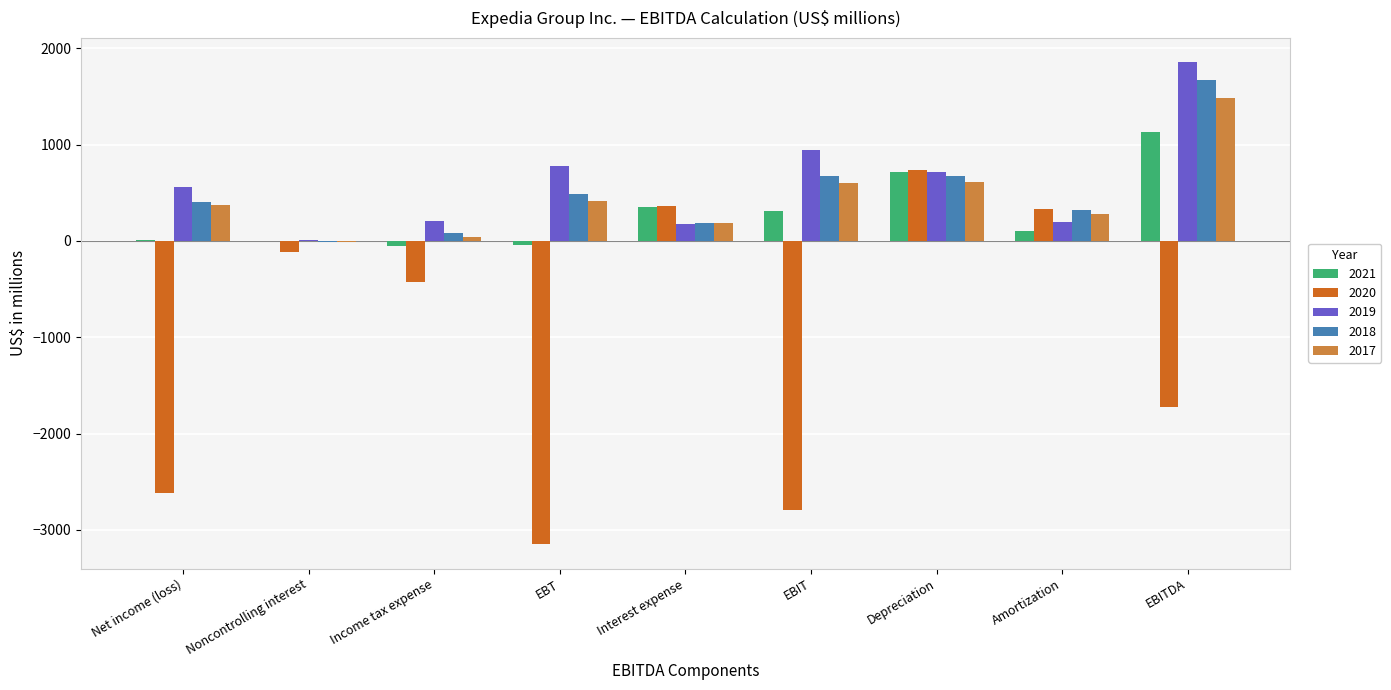

The 2017 series shows 614 at Depreciation. True or false?

True